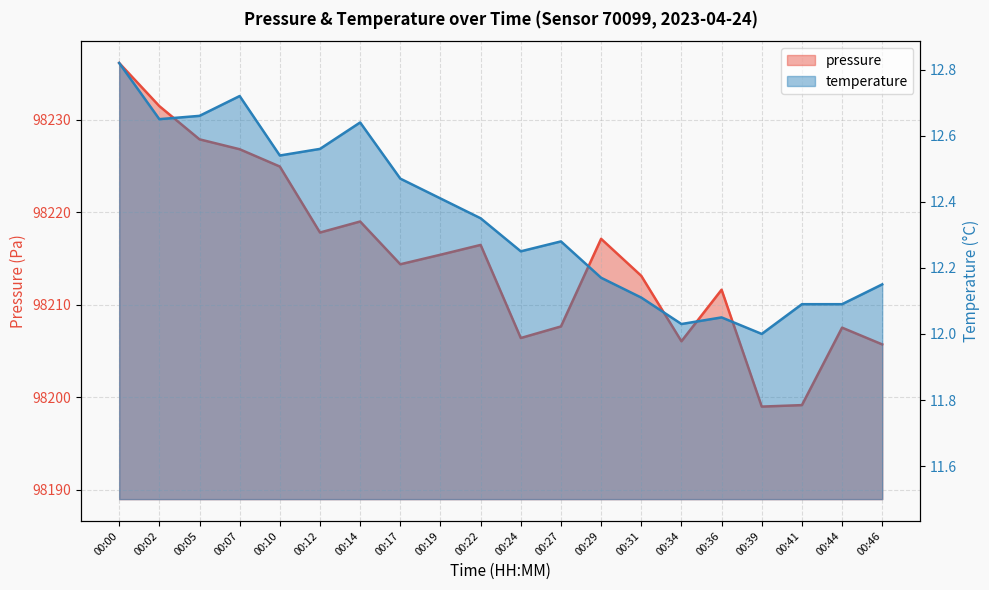

At which label does temperature reach its minimum?

00:39